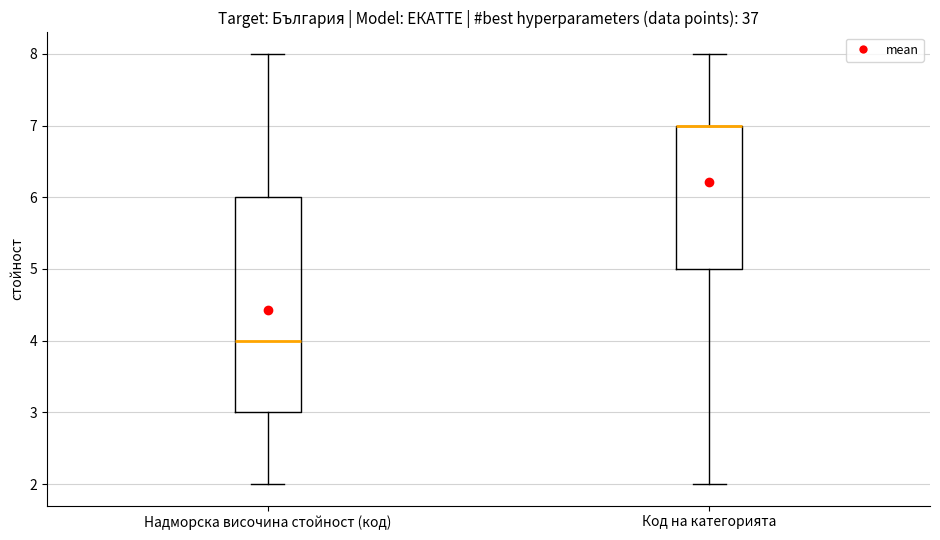

Comparing the boxes themselves (not the whiskers), which one is the tallest?

Надморска височина стойност (код)